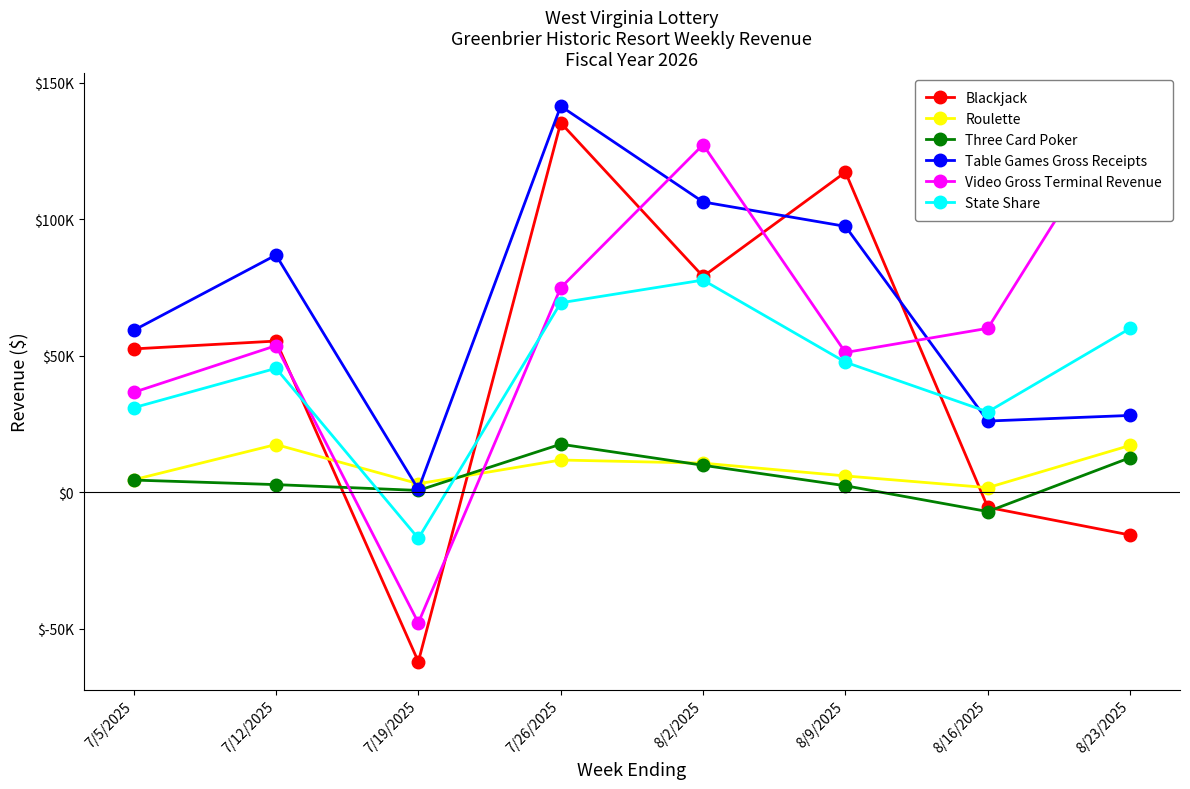

Which category has the lowest value in the Blackjack series?

7/19/2025